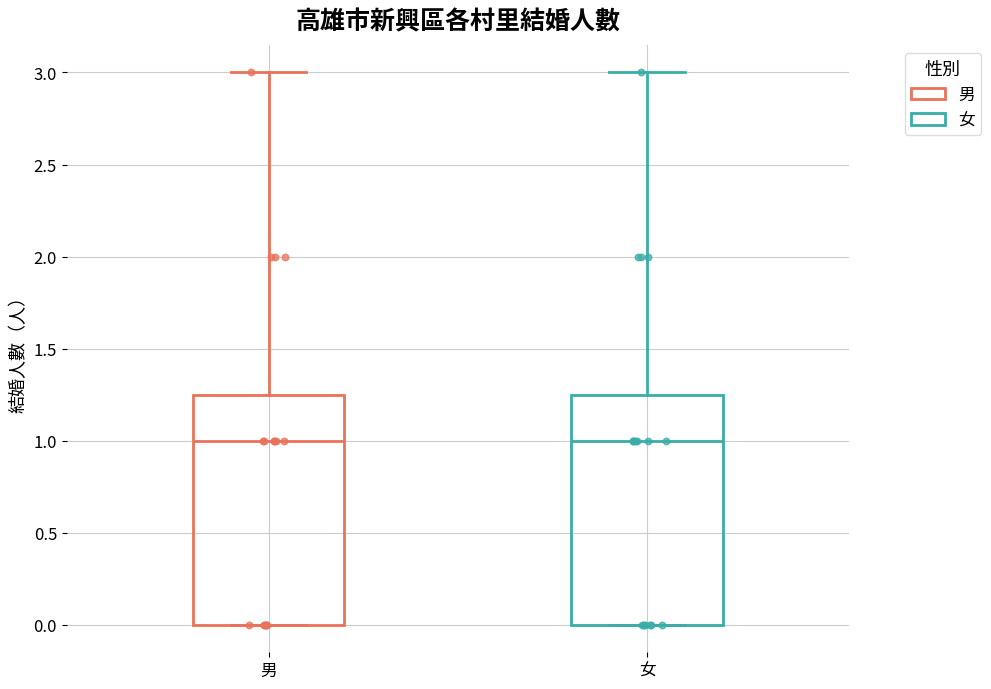

Reading left to right, read every box against the y-axis: the position of its median line, the range the box covers, and the ends of its whiskers. The values are not printed on the chart, so give them approximately, as read against the axis.

男: median 1.00, box 0.00 to 1.25, whiskers 0.00 to 3.00
女: median 1.00, box 0.00 to 1.25, whiskers 0.00 to 3.00